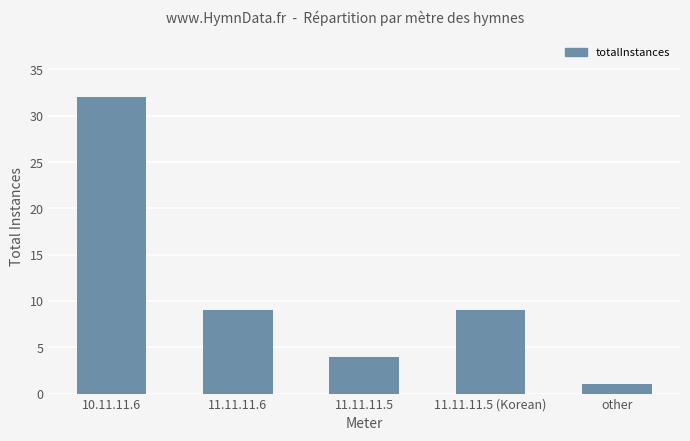

What is the value of the 5th bar from the left?

1